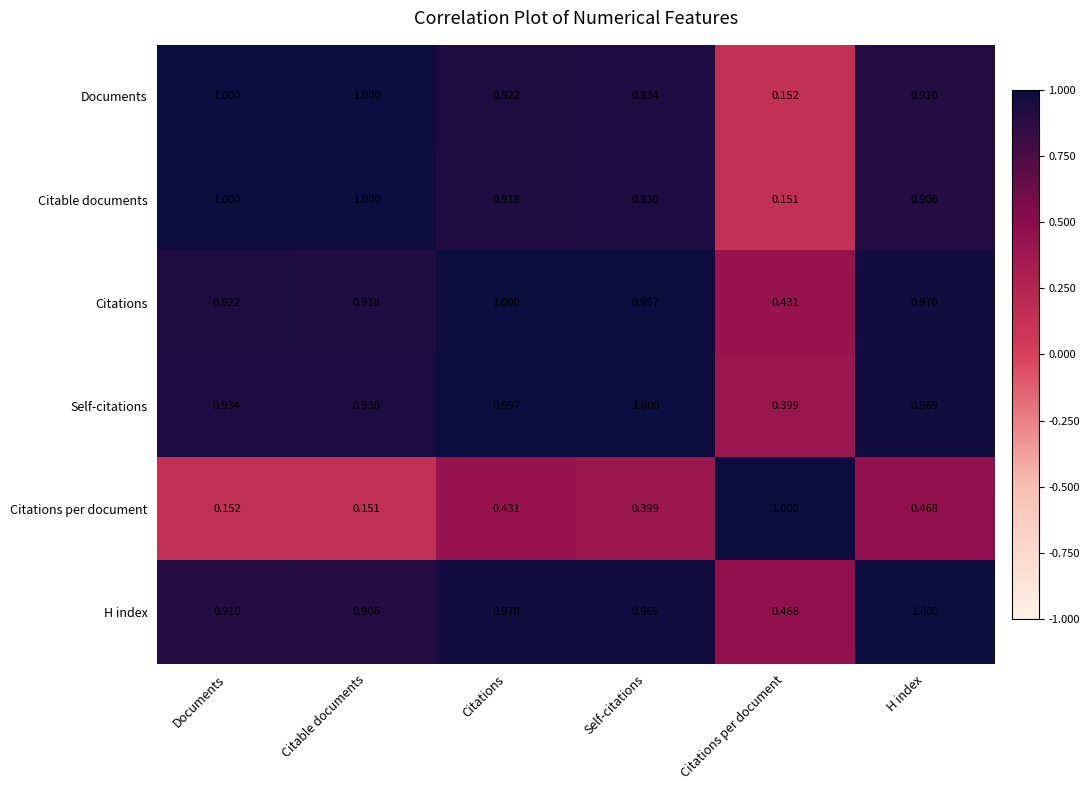

At which label is H index closest to 0?

Citations per document